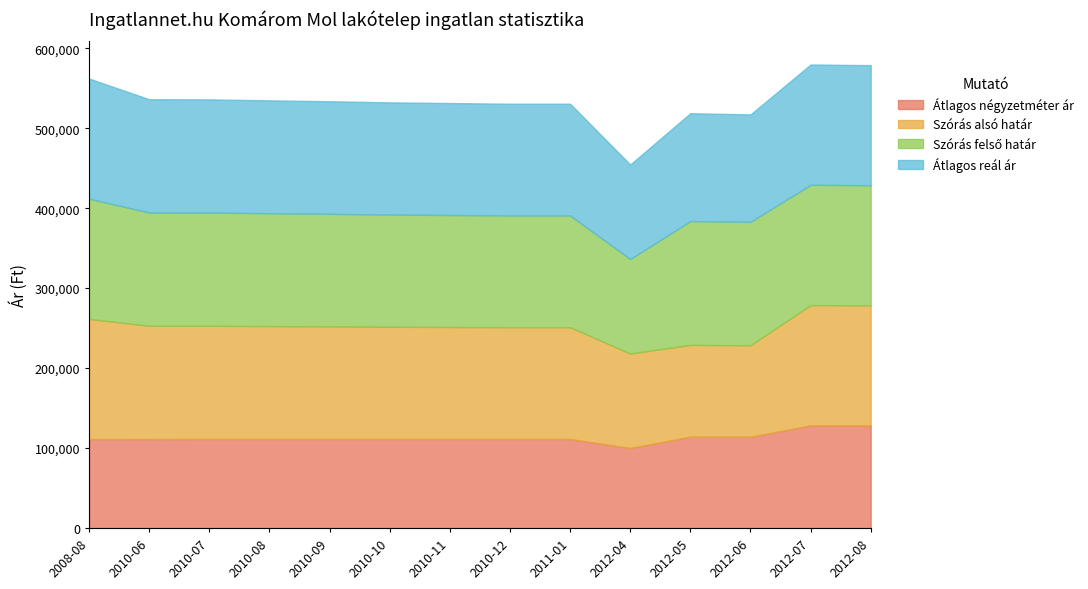

What is the lowest value of the Átlagos négyzetméter ár series?

100000